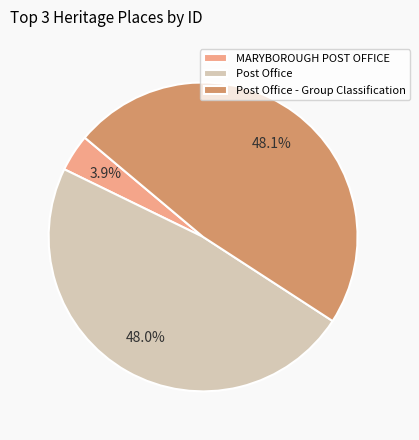

Approximately how many times larger is the value at MARYBOROUGH POST OFFICE compared to Post Office - Group Classification?

0.1